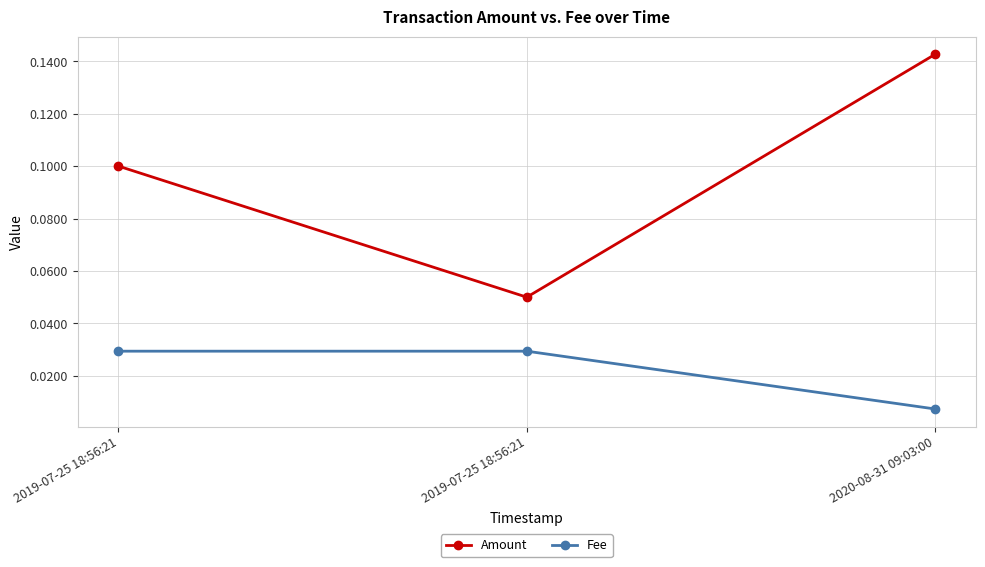

What are all the series names shown in the legend?

Amount, Fee